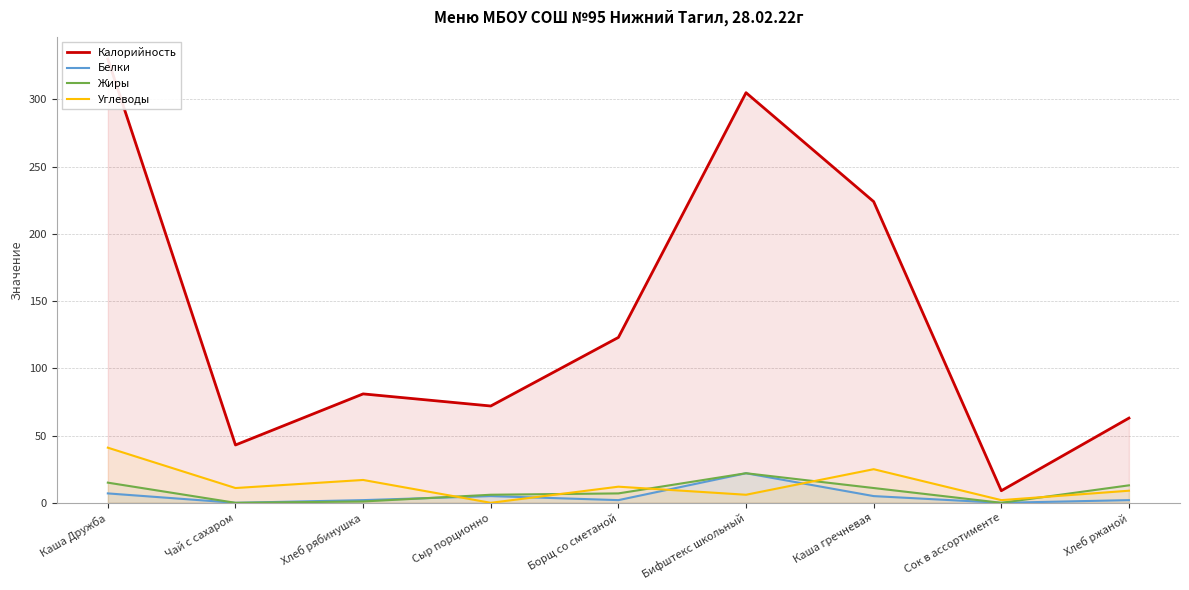

Where is Калорийность nearest to the value 169?

Борщ со сметаной